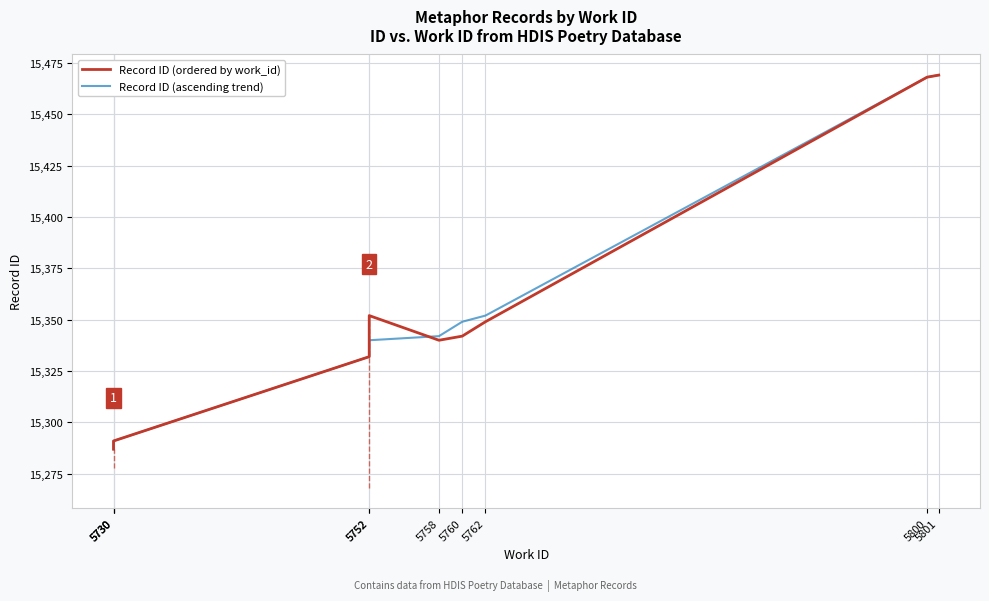

What is the minimum value for Record ID (ordered by work_id)?

15287